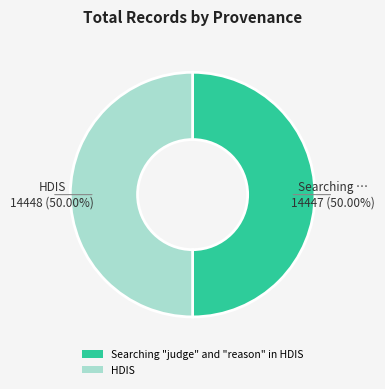

Is it true that Searching "judge" and "reason" in HDIS is 59% of the pie?

False